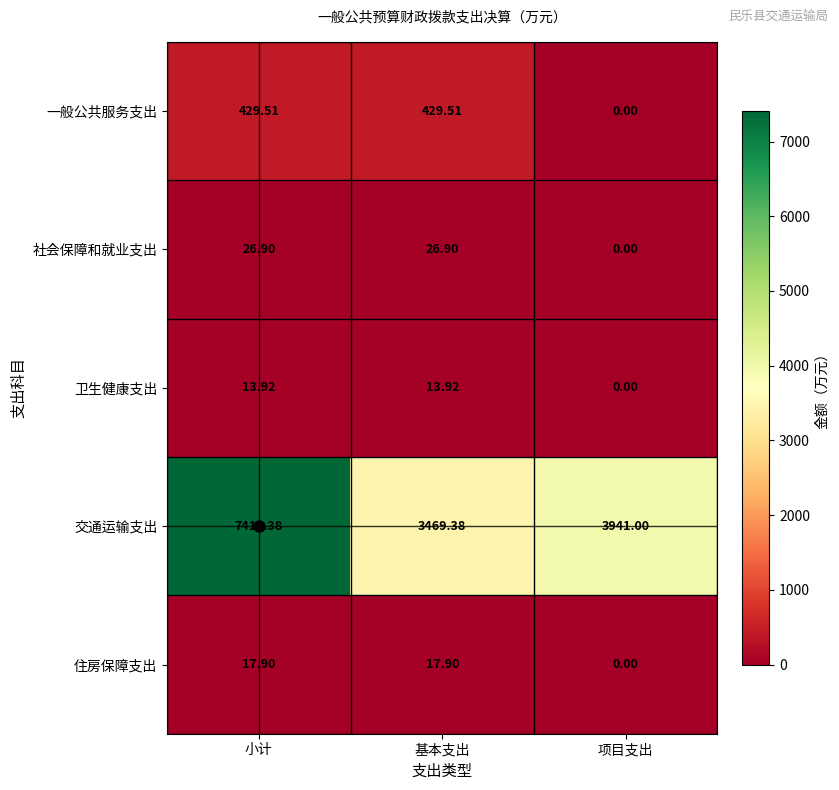

At 小计, list the series in order from smallest to largest.

卫生健康支出, 住房保障支出, 社会保障和就业支出, 一般公共服务支出, 交通运输支出